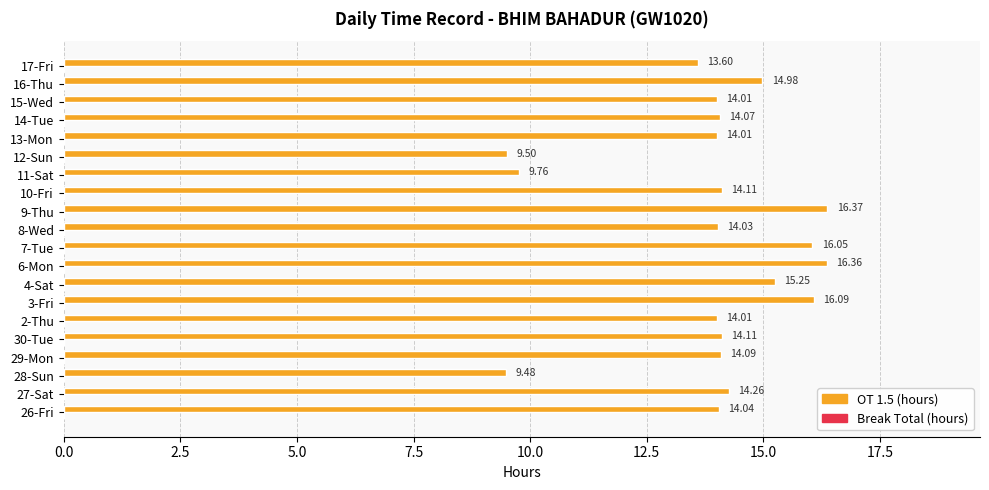

What is the ratio of the value at 8-Wed to the value at 10-Fri?

1.0